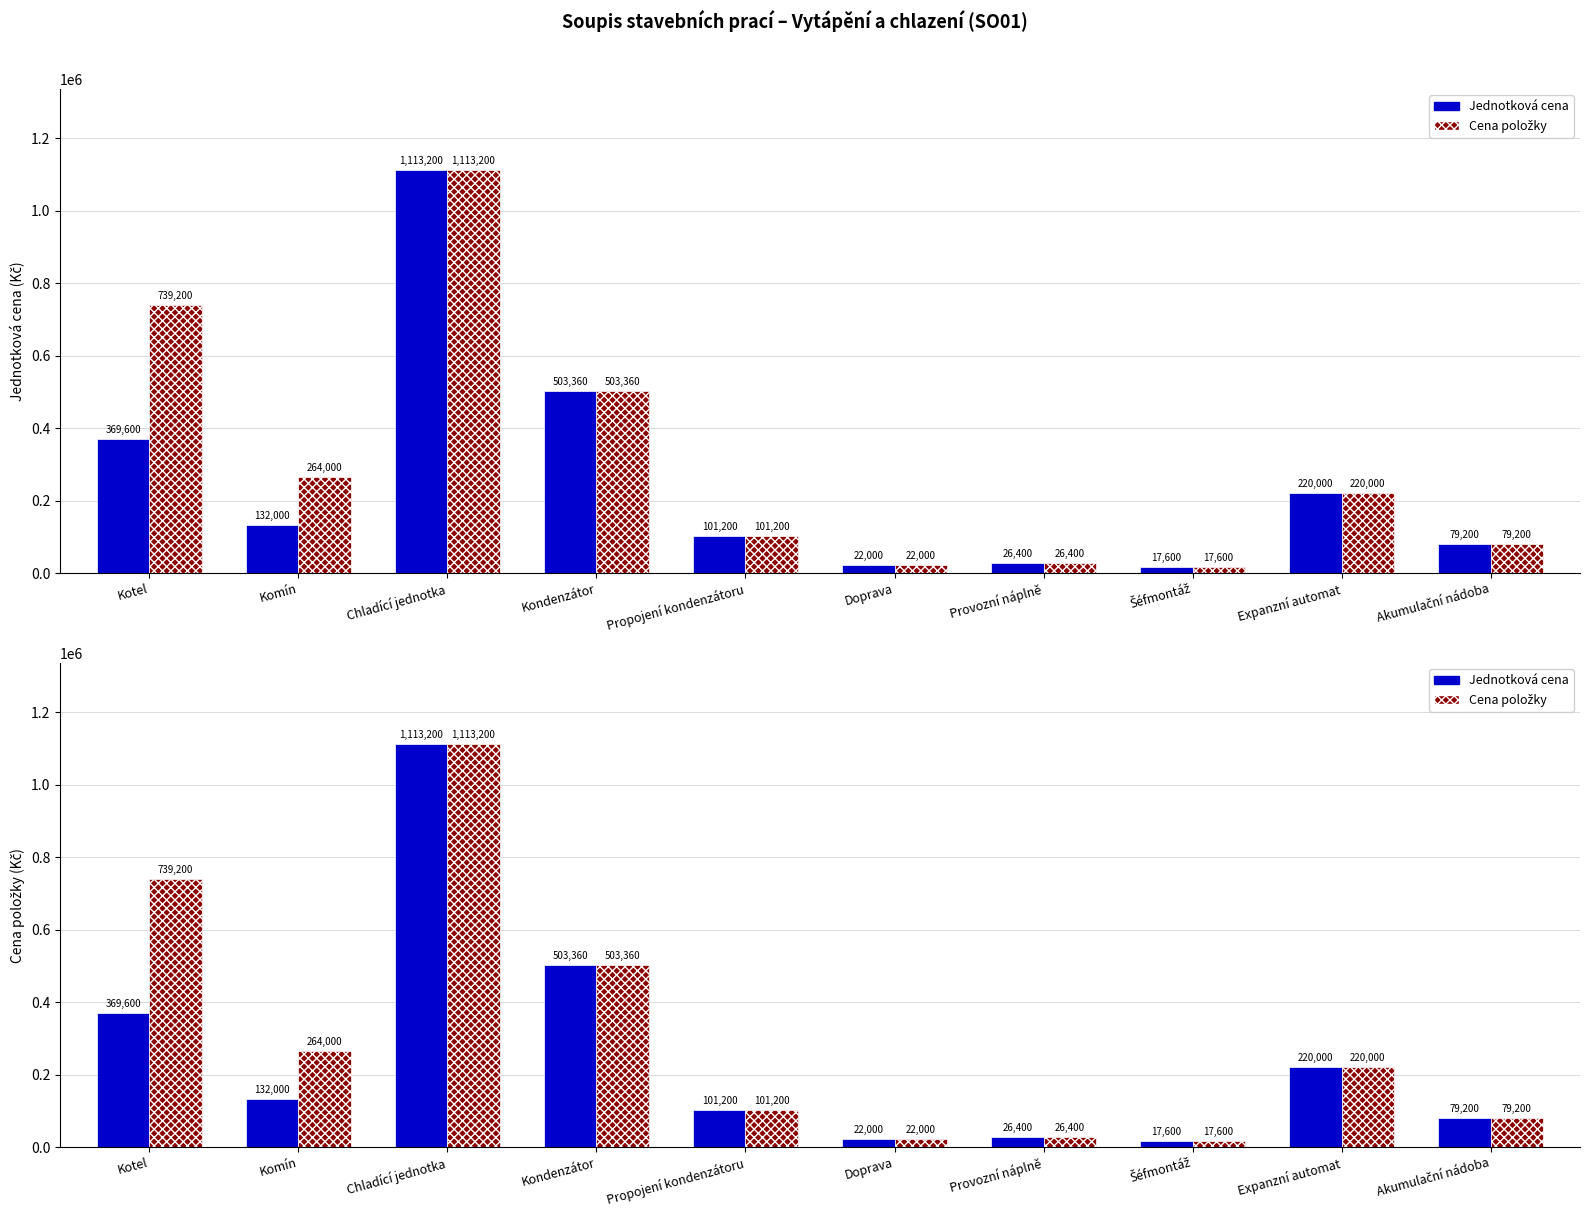

Reading left to right, extract all data points from this chart.

Jednotková cena: 369600	132000	1113200	503360	101200	22000	26400	17600	220000	79200
Cena položky: 739200	264000	1113200	503360	101200	22000	26400	17600	220000	79200